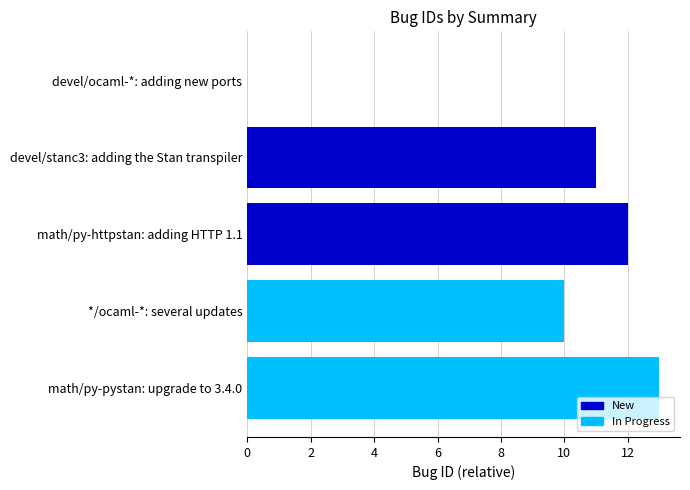

Which category has the highest value across all series?

math/py-pystan: upgrade to 3.4.0